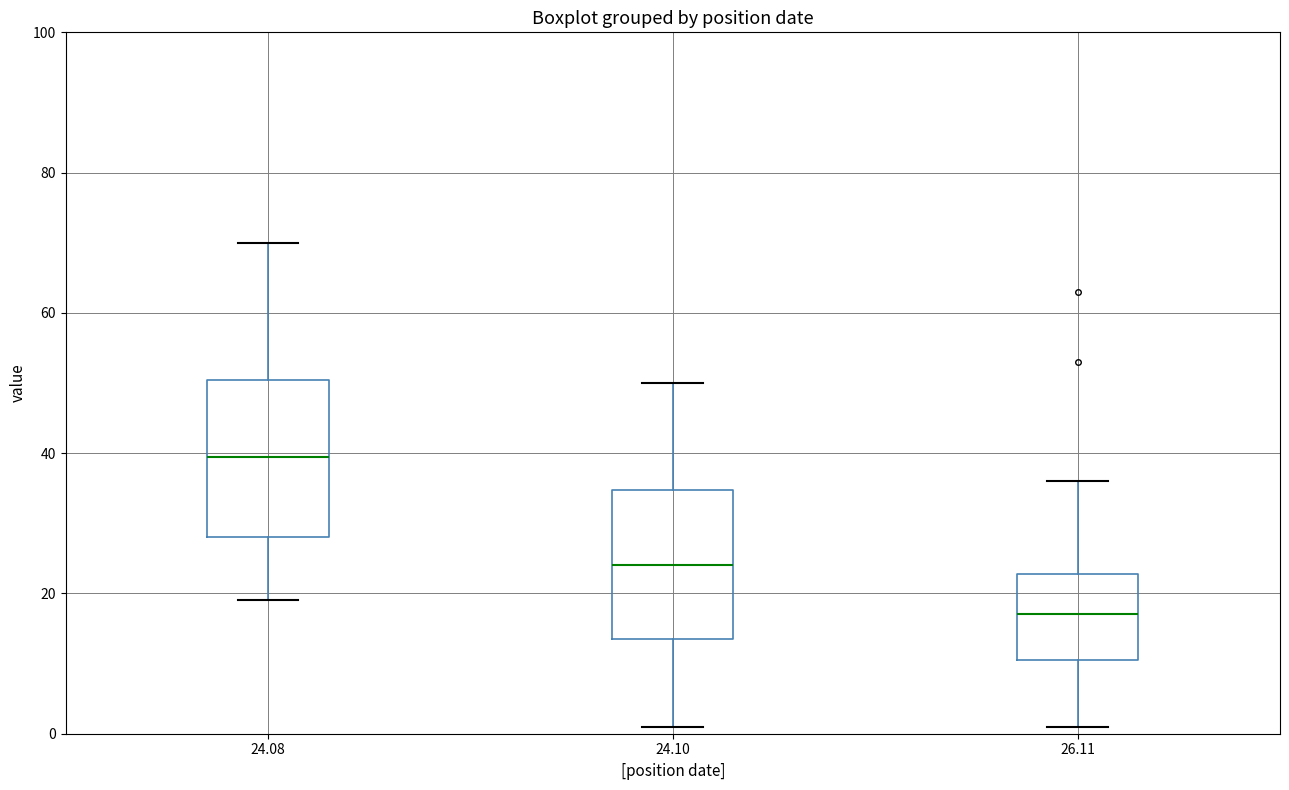

Where does the upper whisker of the box at x = 24.08 end on the y-axis? The values are not printed on the chart, so give them approximately, as read against the axis.

70